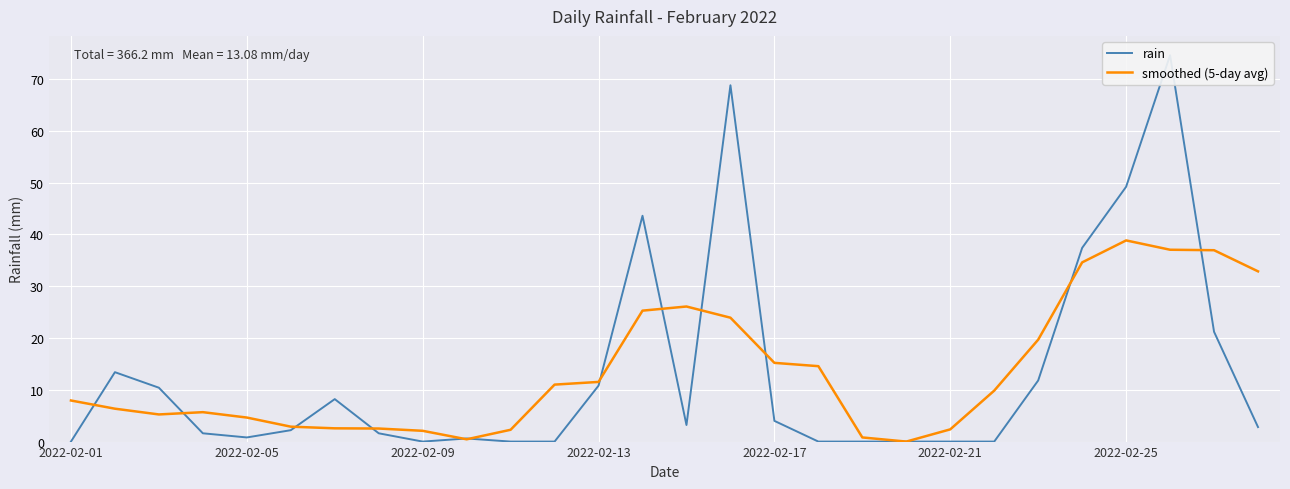

After their last crossing, which series has the higher values: smoothed (5-day avg) or rain?

smoothed (5-day avg)